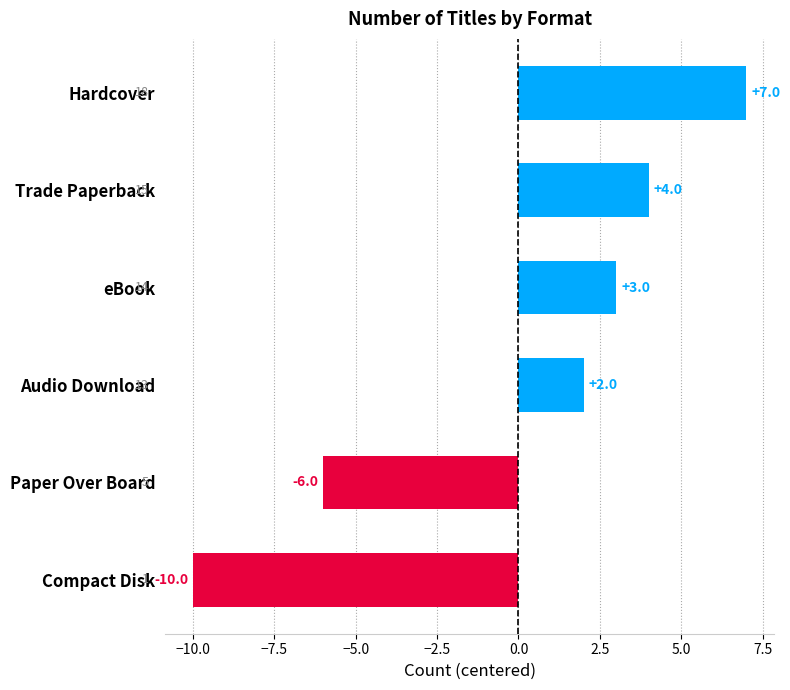

What is the smallest value displayed?

-10